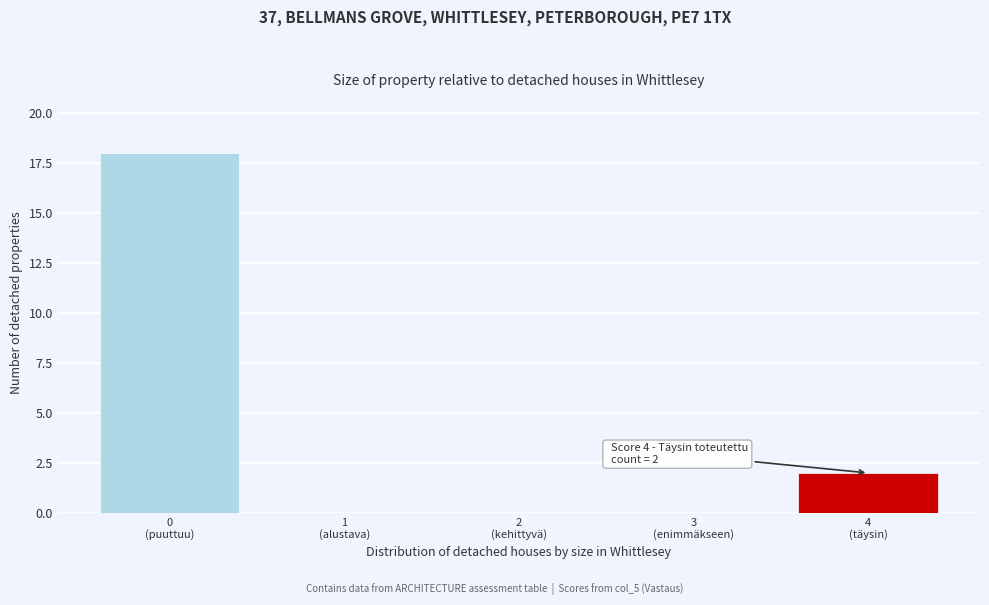

What is the greatest value displayed?

18